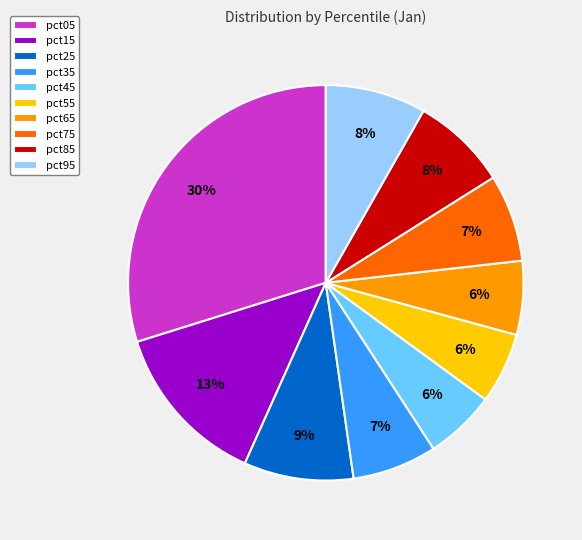

What is the largest slice in the pie chart?

pct05